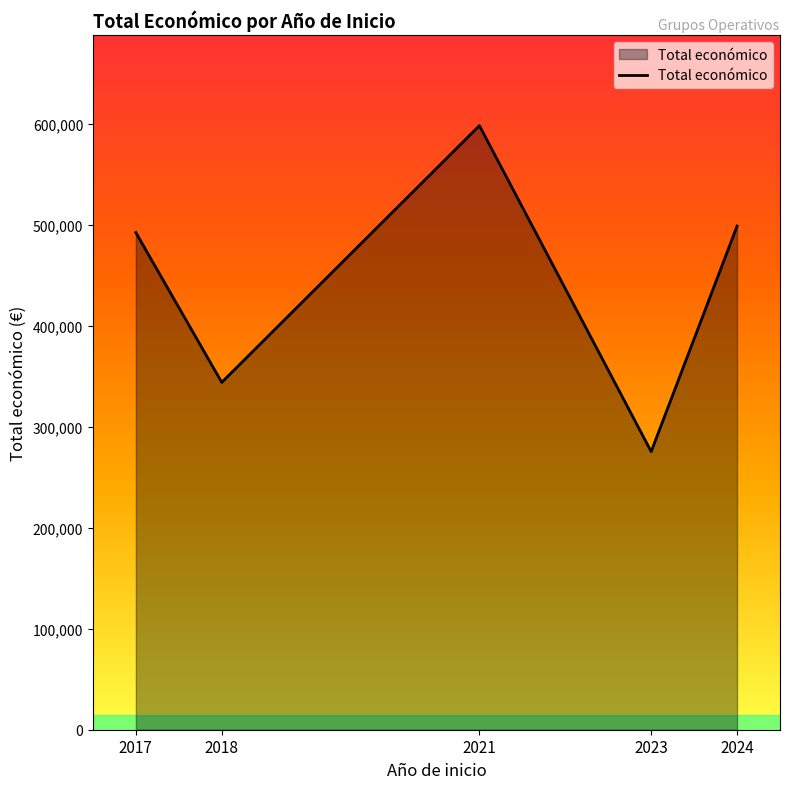

At which label is the value closest to 437143?

2017